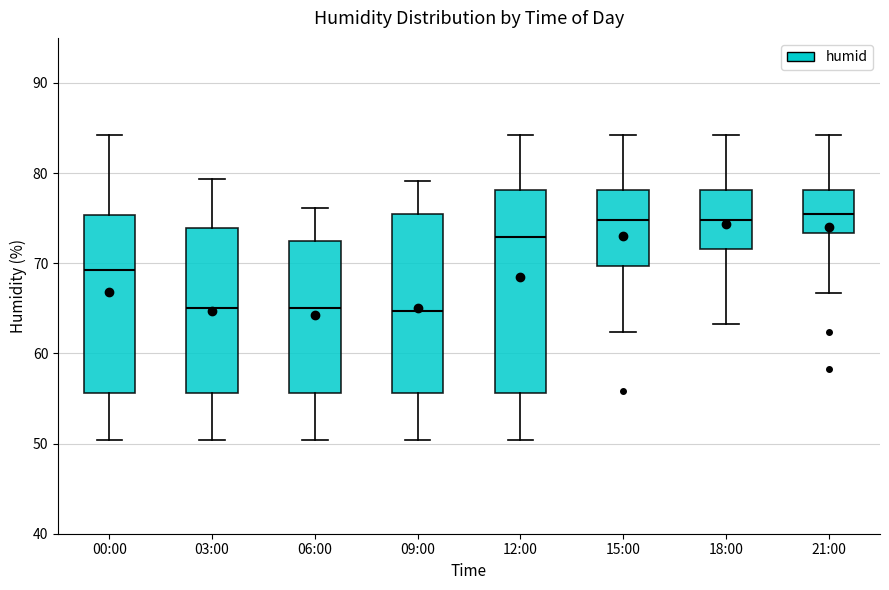

Which box is the tallest, from its lower edge to its upper edge?

12:00